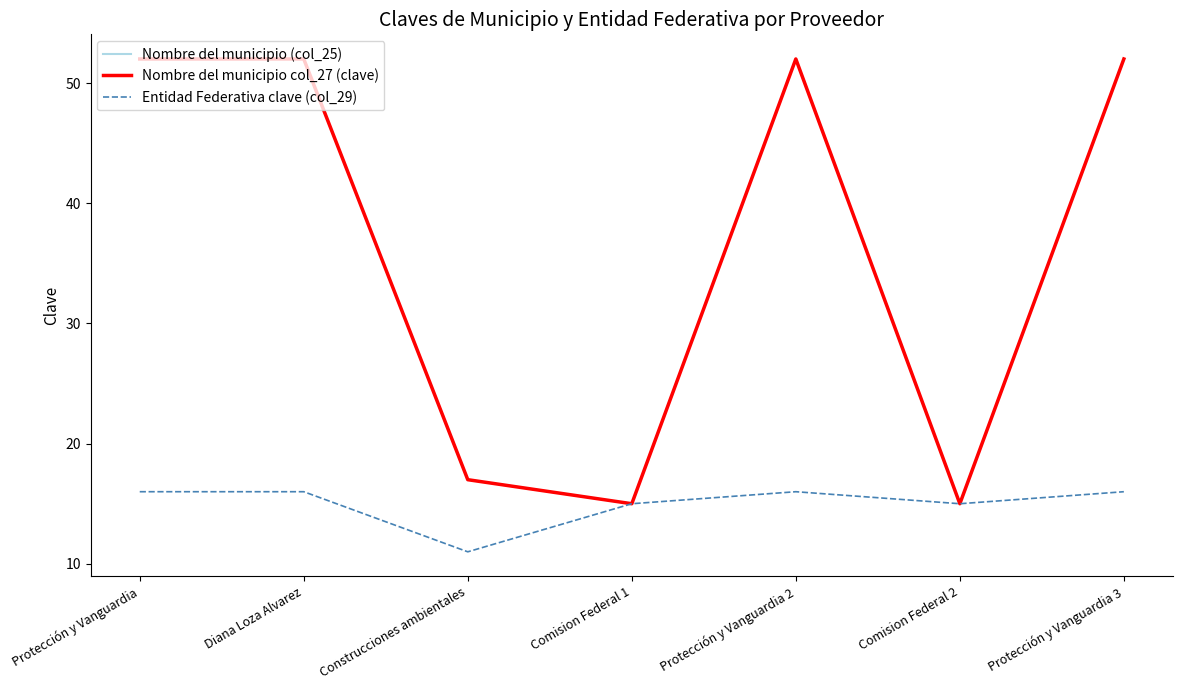

Does the chart display data point markers on the line(s)?

No